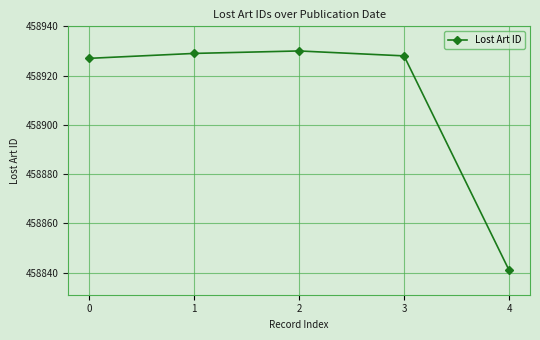

Reading left to right, transcribe all the data shown in this chart.

458927	458929	458930	458928	458841